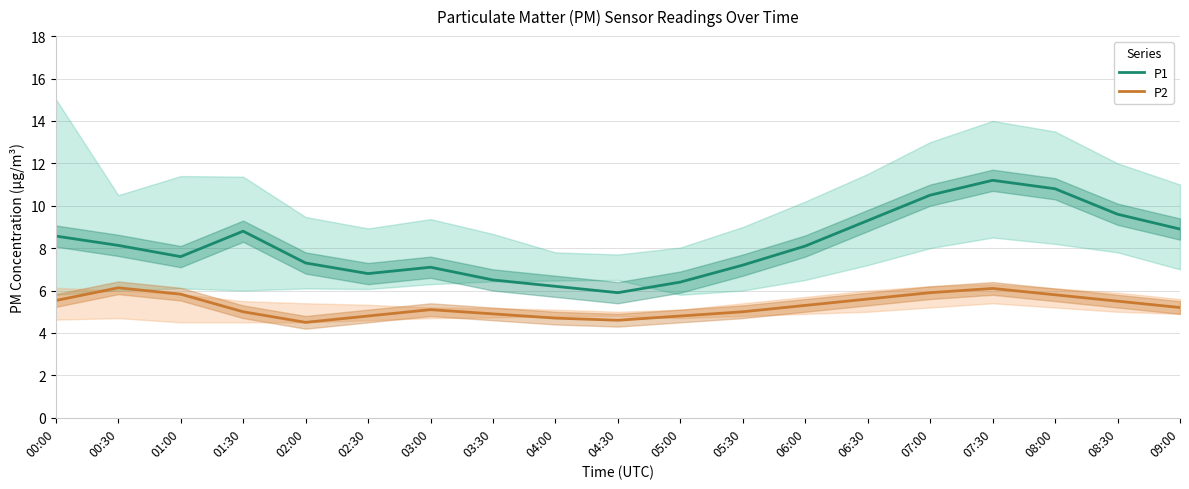

At 03:30, list the series in order from largest to smallest.

P1, P2